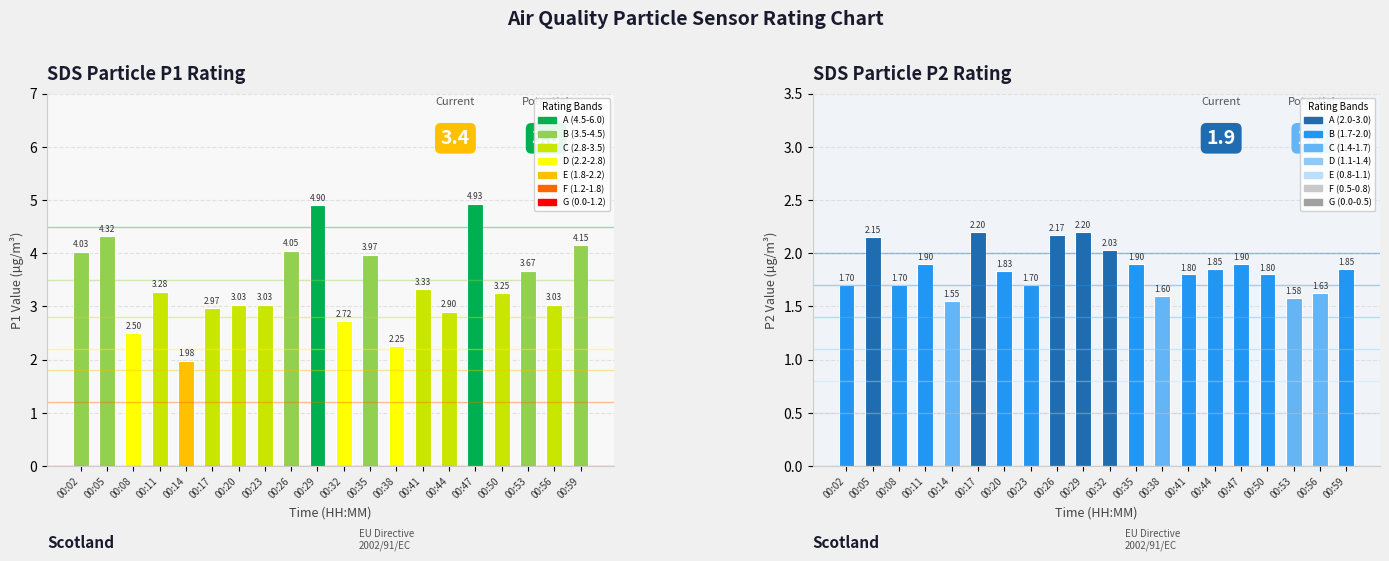

At which category does the chart reach its minimum across all series?

00:14